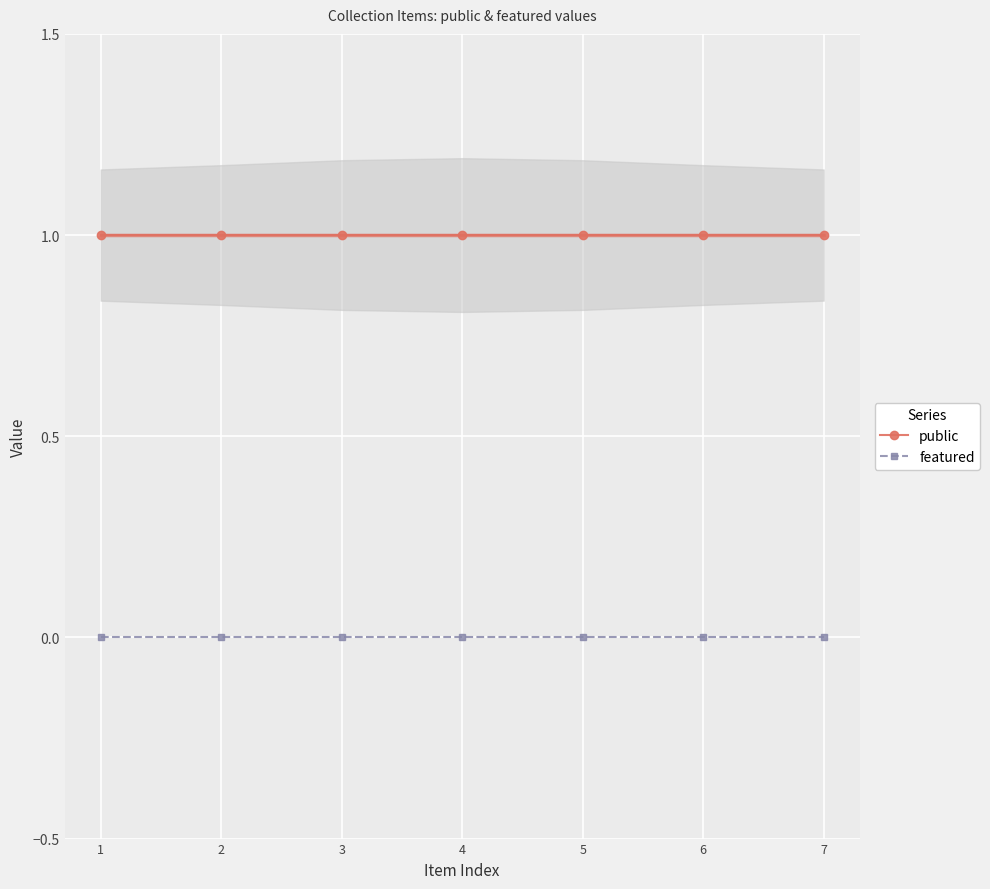

What are all the series names shown in the legend?

public, featured